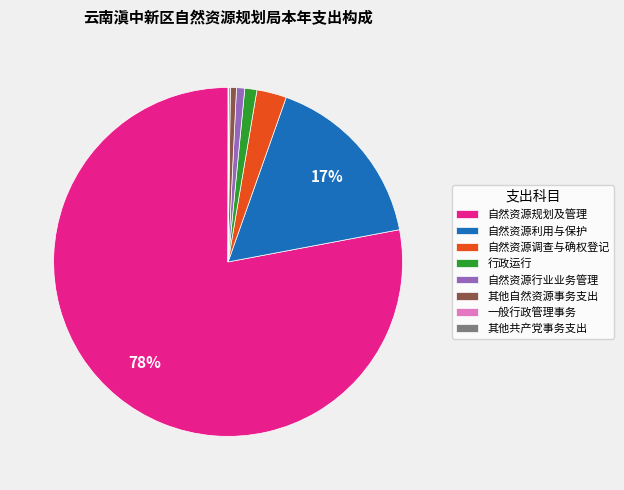

To the nearest percent, what portion does 自然资源利用与保护 represent?

17%